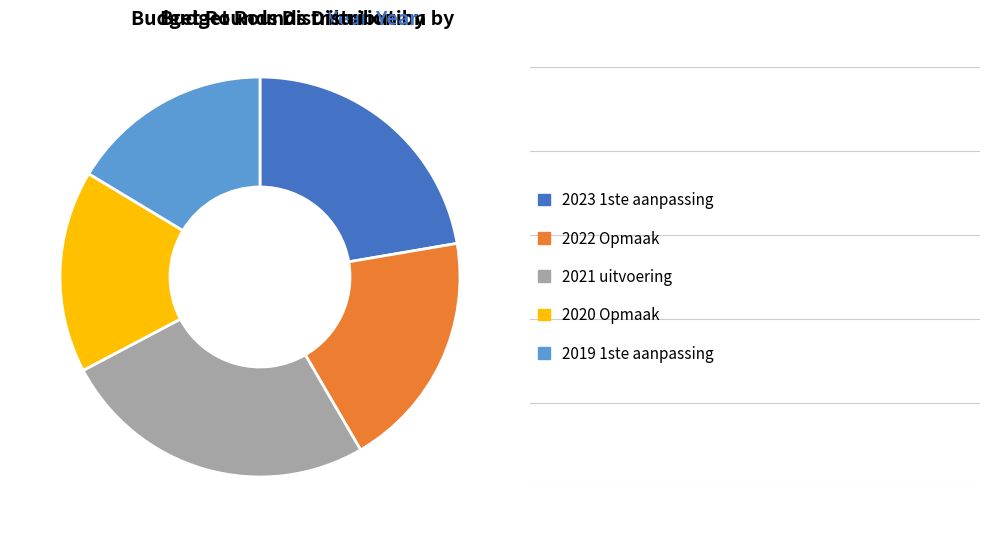

Is there any slice that represents more than half of the pie?

No